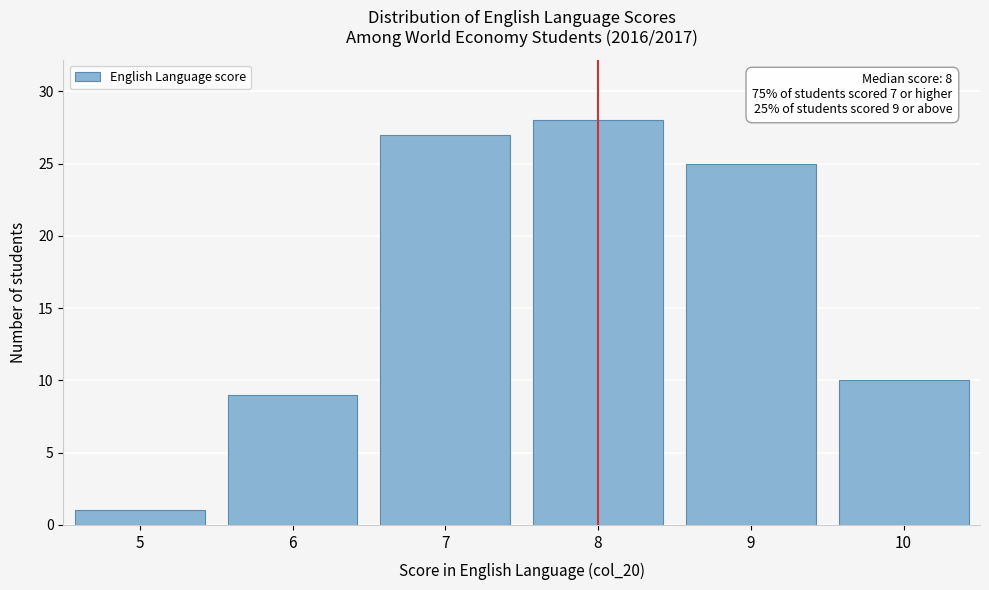

Reading right to left, list all the values displayed in this chart.

10=10	9=25	8=28	7=27	6=9	5=1